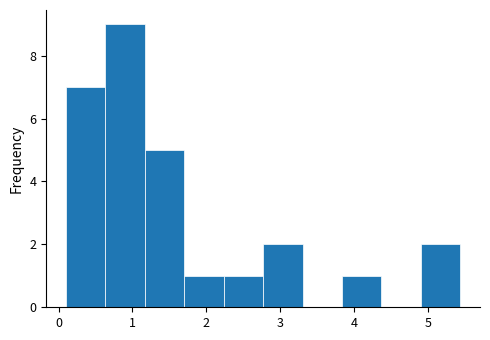

Over which range of the x-axis is the bar tallest?

0.6 to 1.2